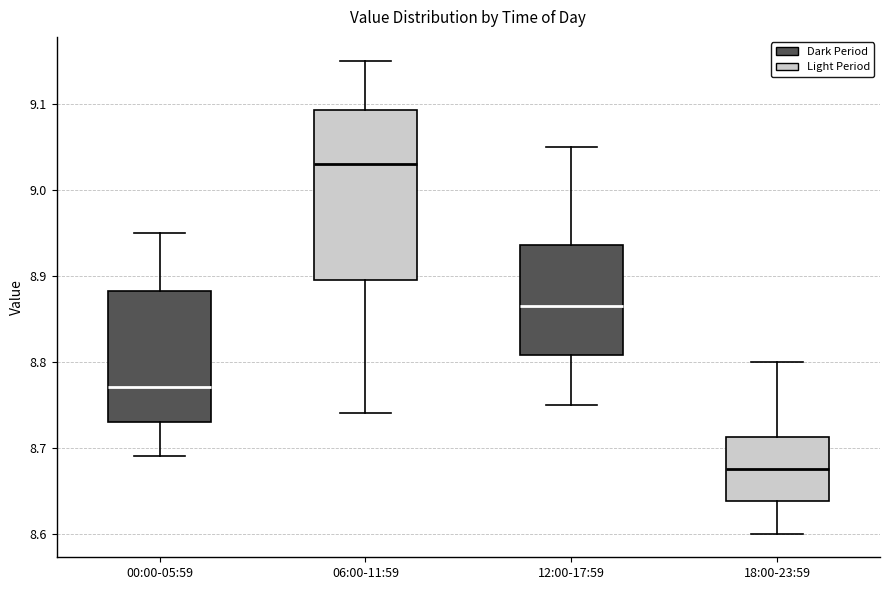

Where is the upper edge of the box for 00:00-05:59 on the y-axis? The values are not printed on the chart, so give them approximately, as read against the axis.

8.88